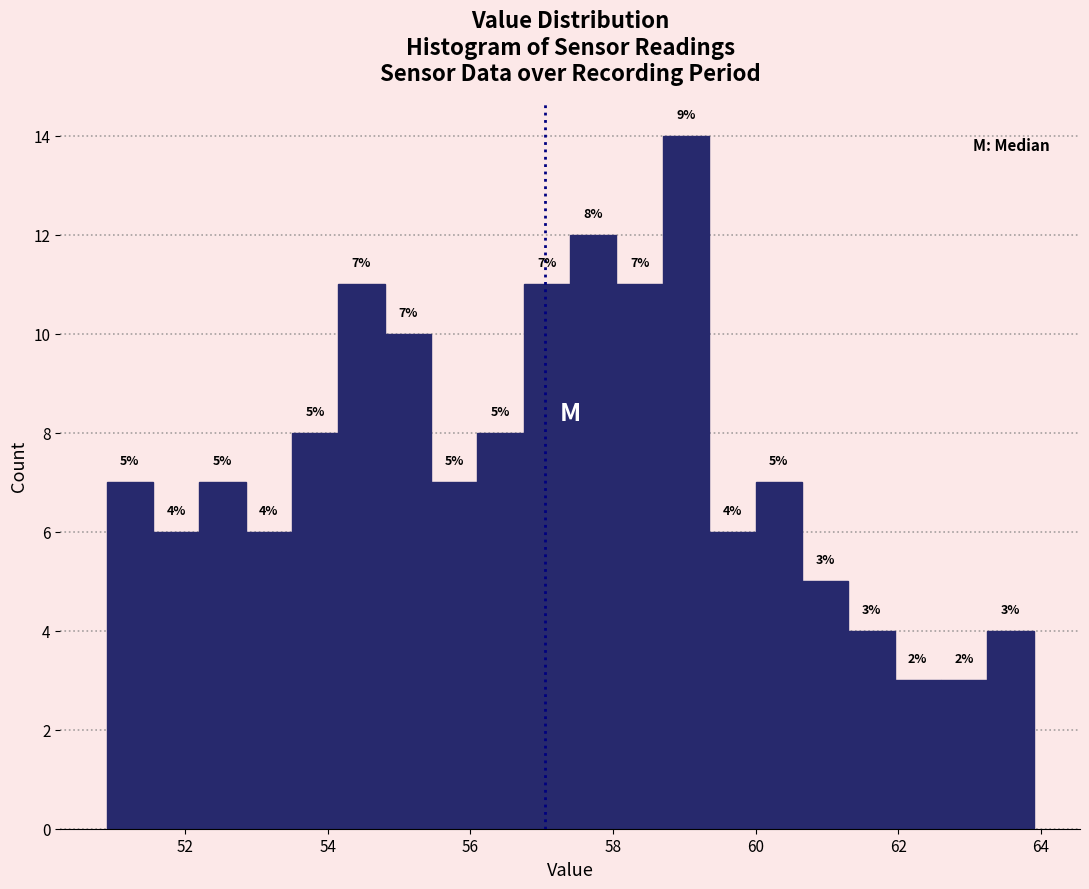

Around what value on the x-axis is the tallest bar? Give the approximate position of its centre, as read against the axis.

59.0